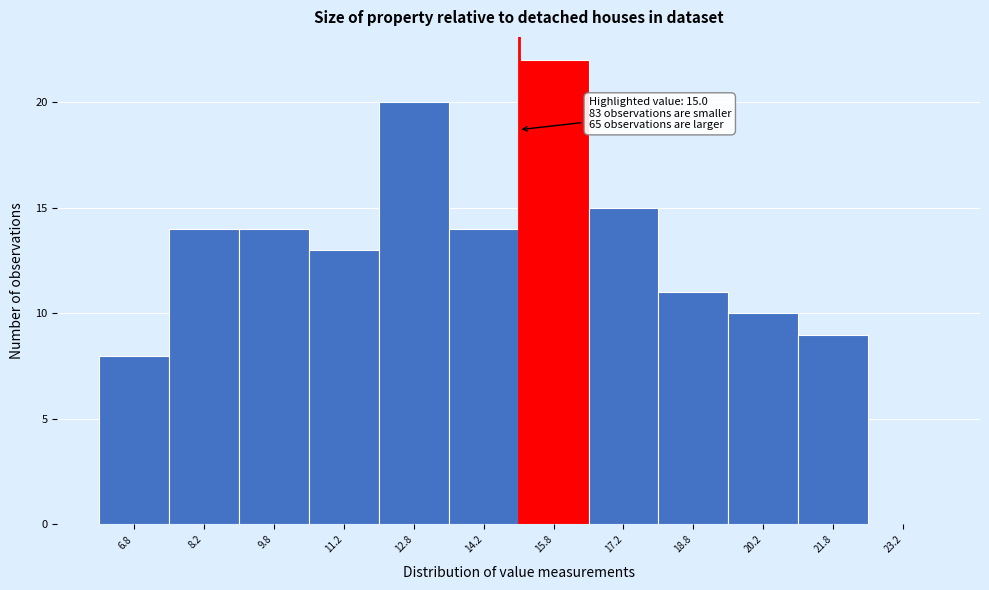

Which range on the x-axis has the tallest bar?

15.0 to 16.5